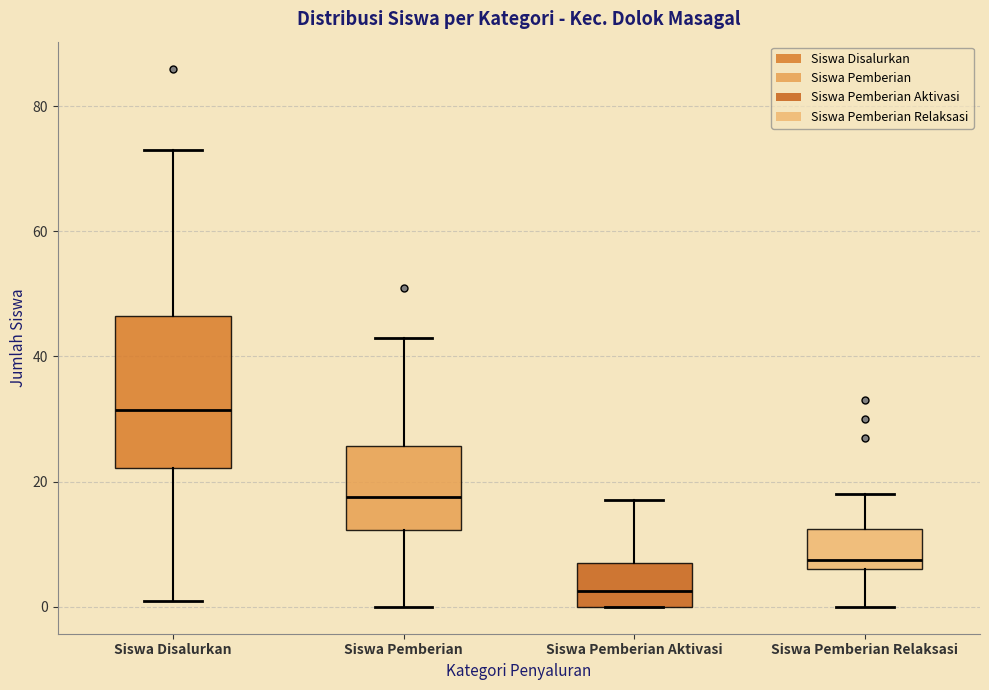

Reading left to right, read every box against the y-axis: the position of its median line, the range the box covers, and the ends of its whiskers. The values are not printed on the chart, so give them approximately, as read against the axis.

Siswa Disalurkan: median 32, box 22 to 46, whiskers 2 to 74
Siswa Pemberian: median 18, box 12 to 26, whiskers 0 to 44
Siswa Pemberian Aktivasi: median 2, box 0 to 8, whiskers 0 to 18
Siswa Pemberian Relaksasi: median 8, box 6 to 12, whiskers 0 to 18